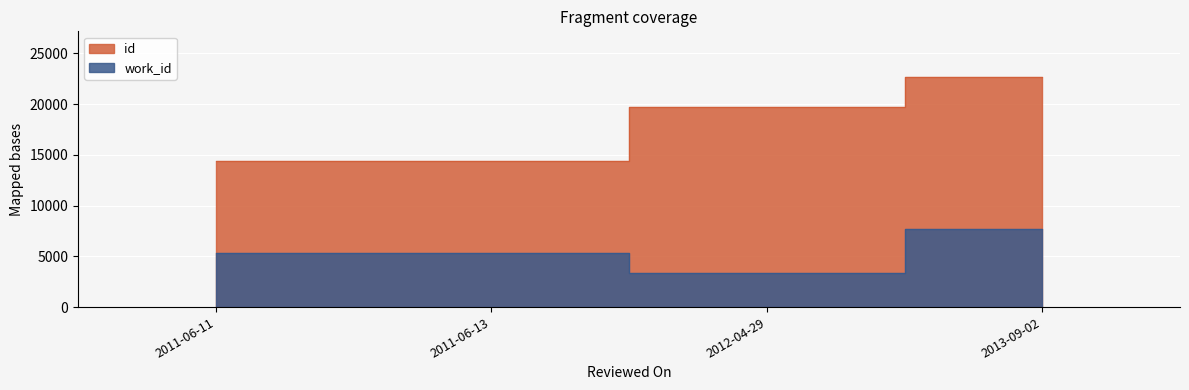

What are all the series names shown in the legend?

id, work_id